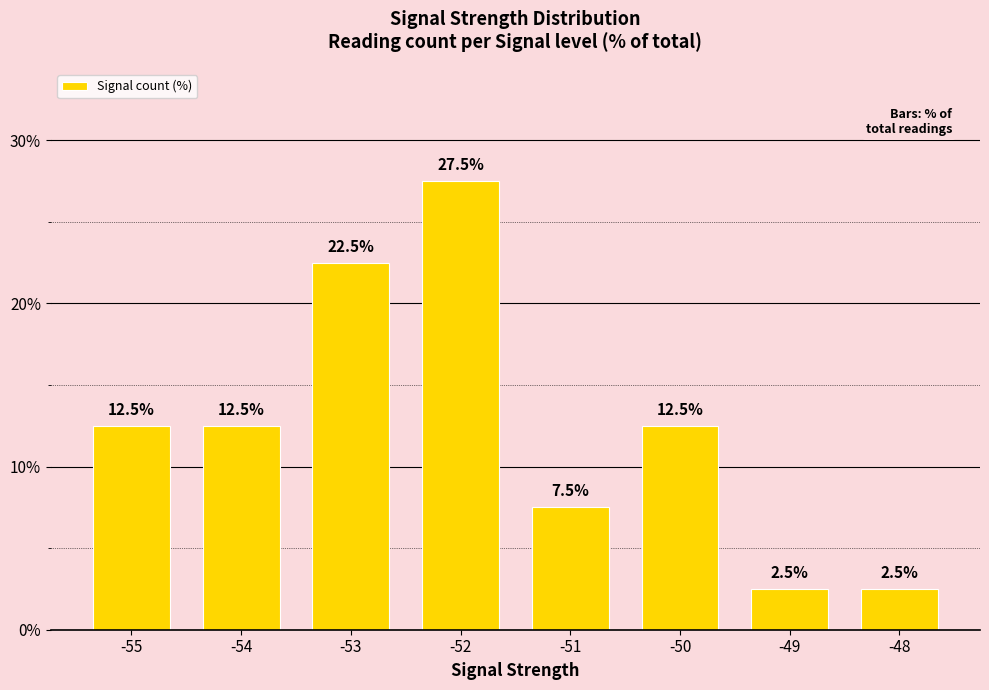

Reading left to right, list all the values displayed in this chart.

12.5	12.5	22.5	27.5	7.5	12.5	2.5	2.5